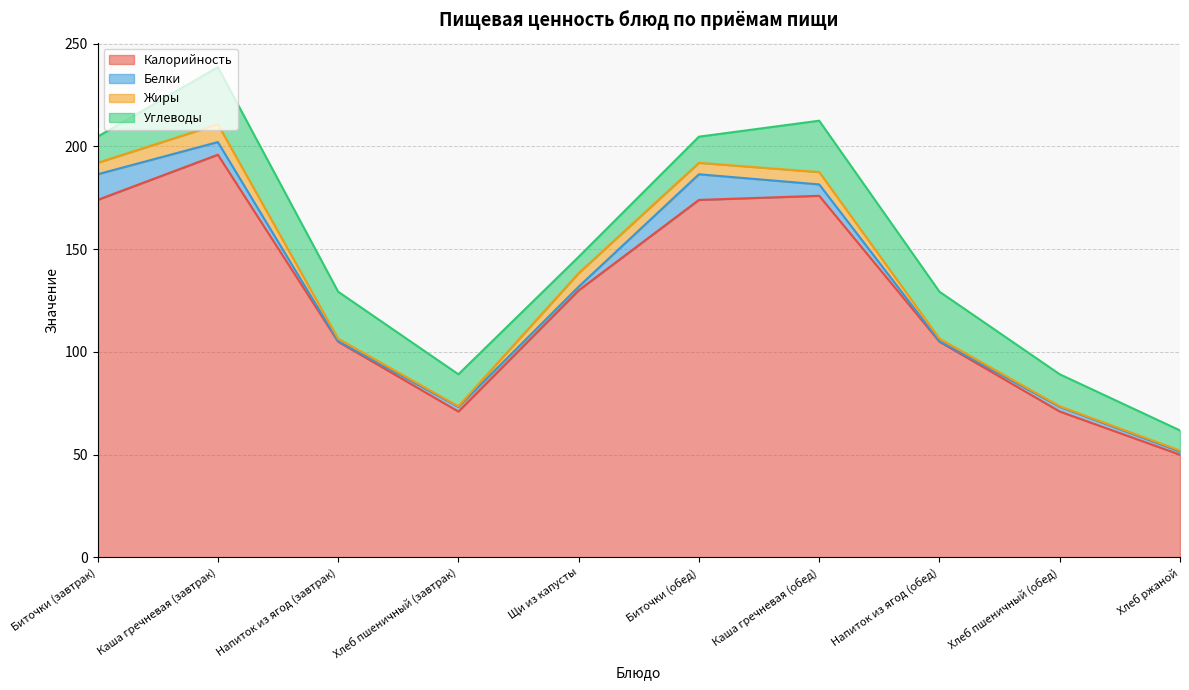

How many interior local valleys does the Белки series have?

3